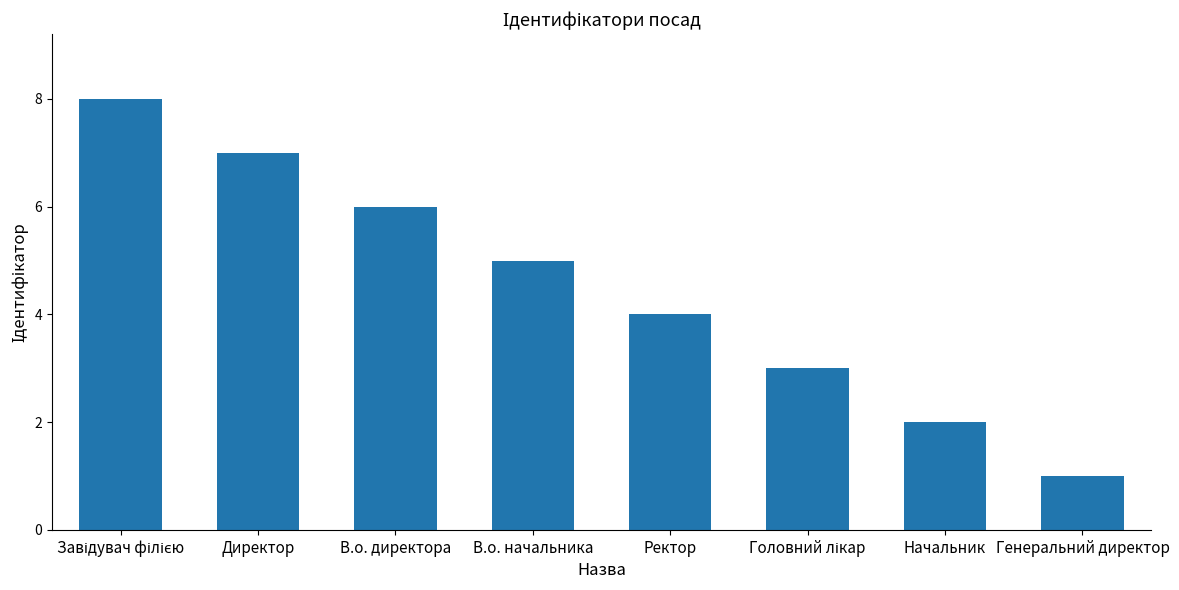

What is the difference between the maximum and minimum values?

7